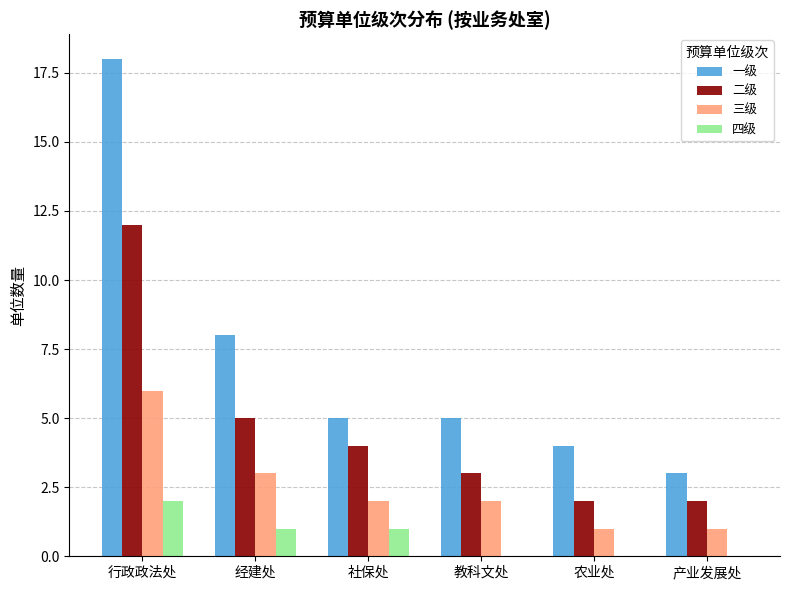

The value of 三级 at 产业发展处 is 2. True or false?

False